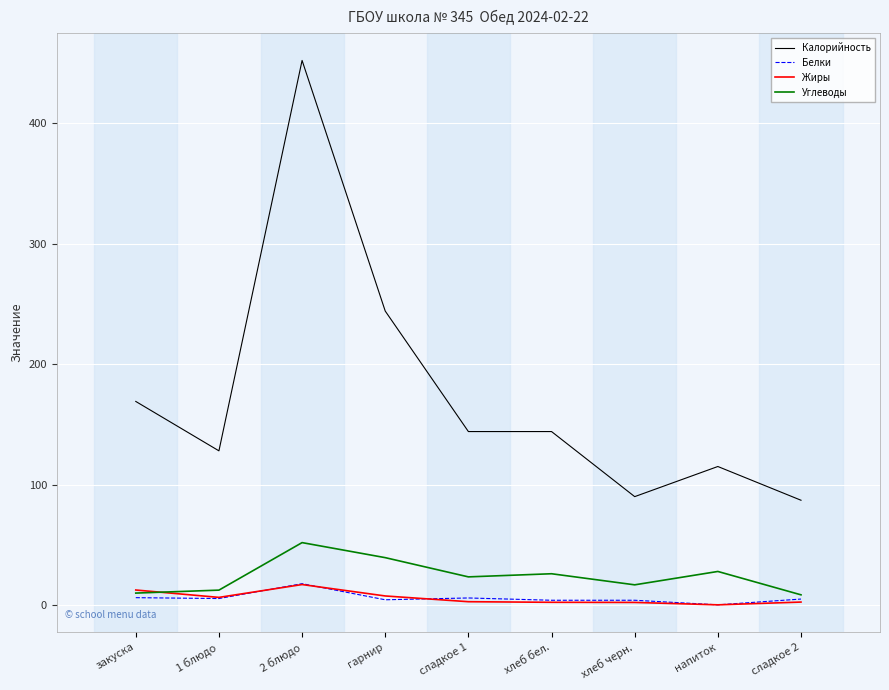

At which label does Калорийность first exceed 144?

закуска